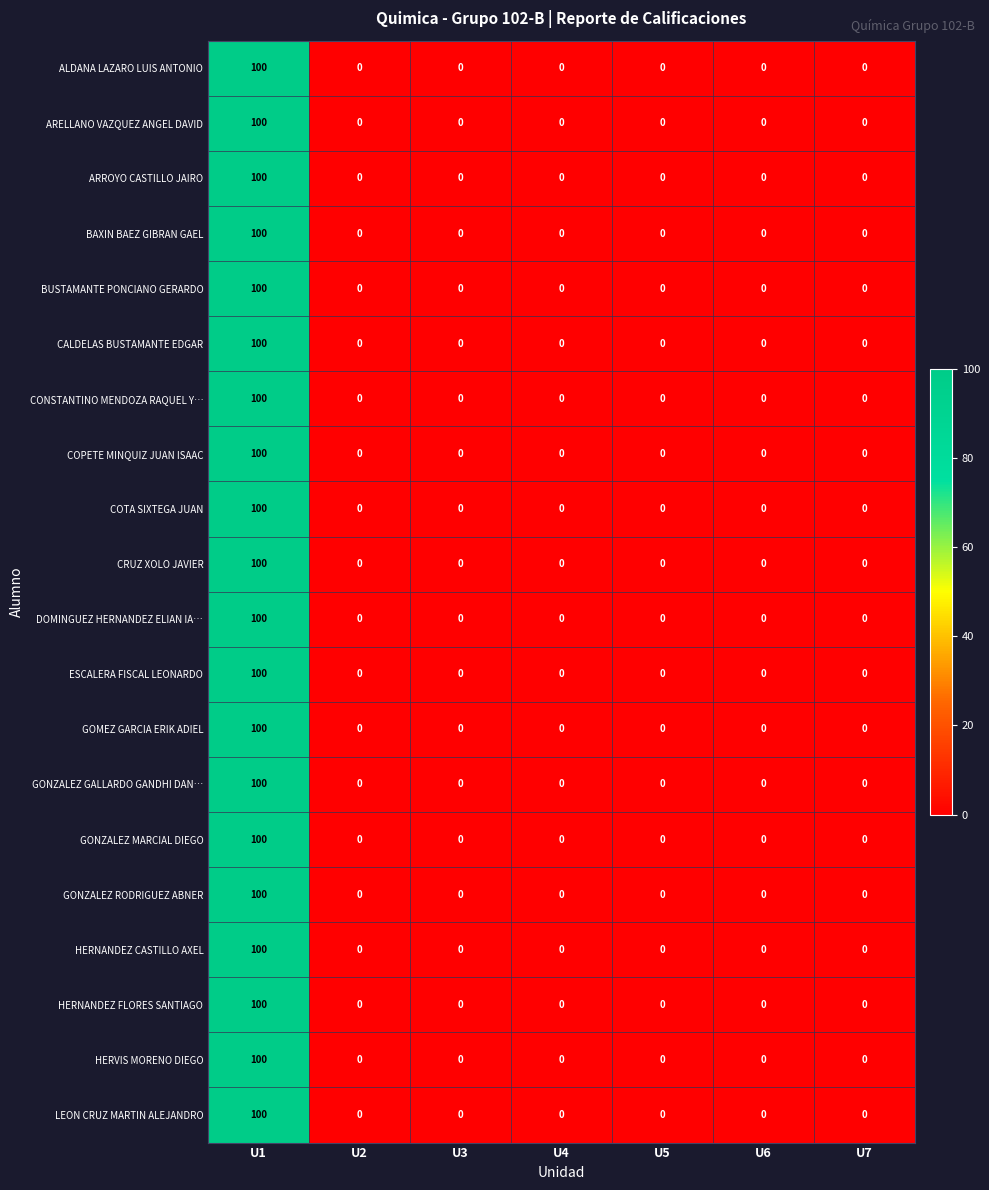

The HERNANDEZ CASTILLO AXEL series shows 0 at U6. True or false?

True